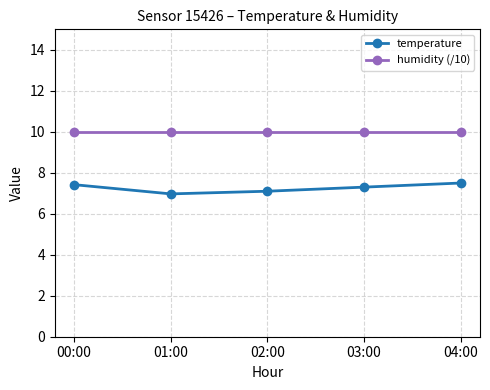

What is the label of the 3rd point from the right?

02:00